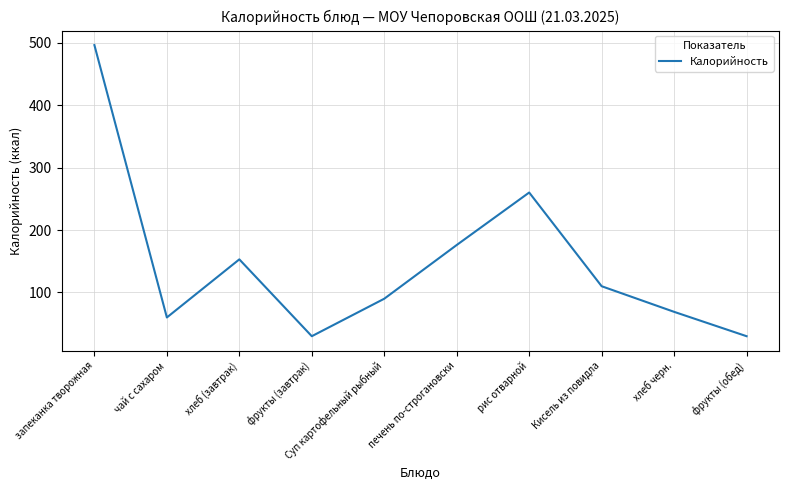

At which category does the data reach its first local valley?

чай с сахаром